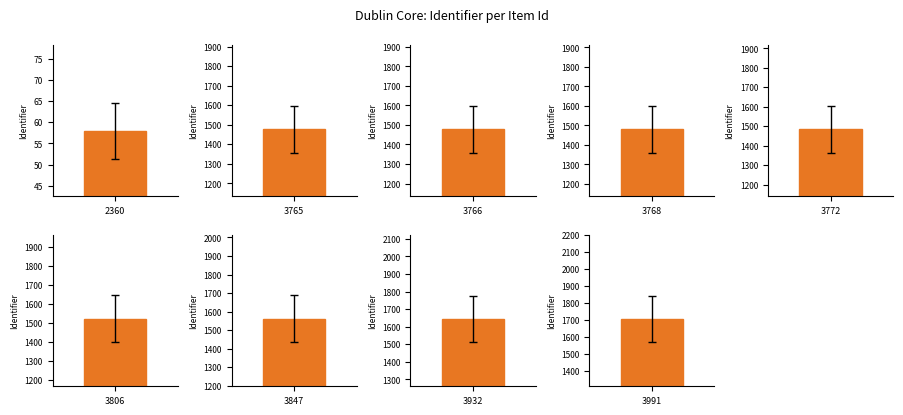

Does the chart contain any negative values?

No